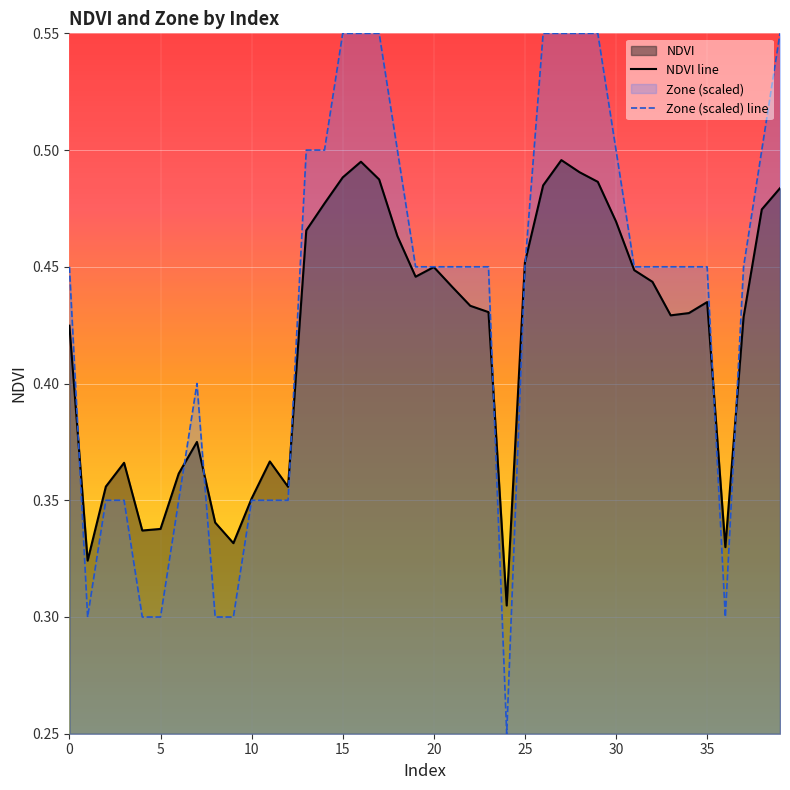

Count the number of categories in the chart.

40